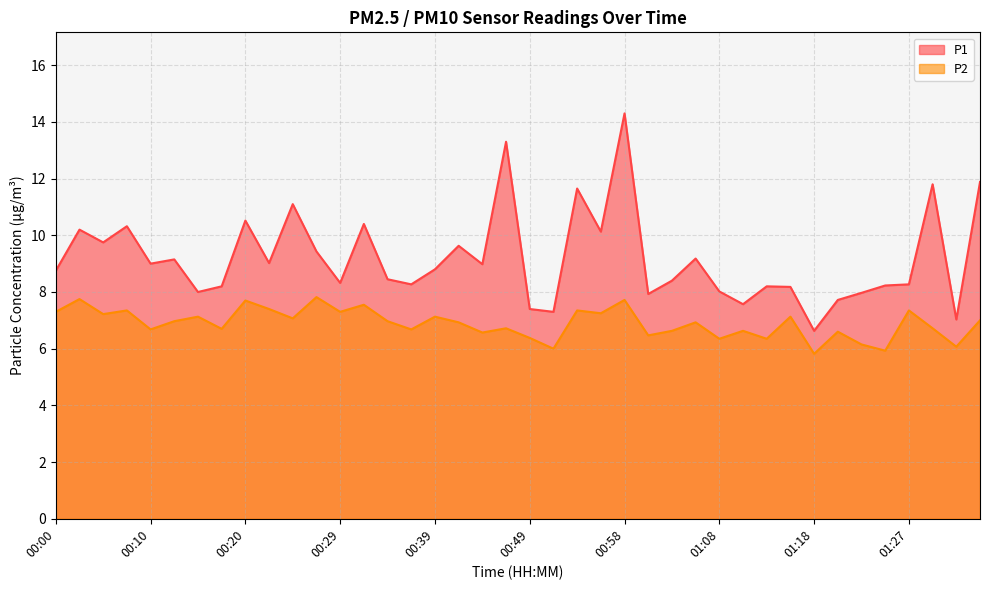

What is the label of the 15th point from the right?

01:01